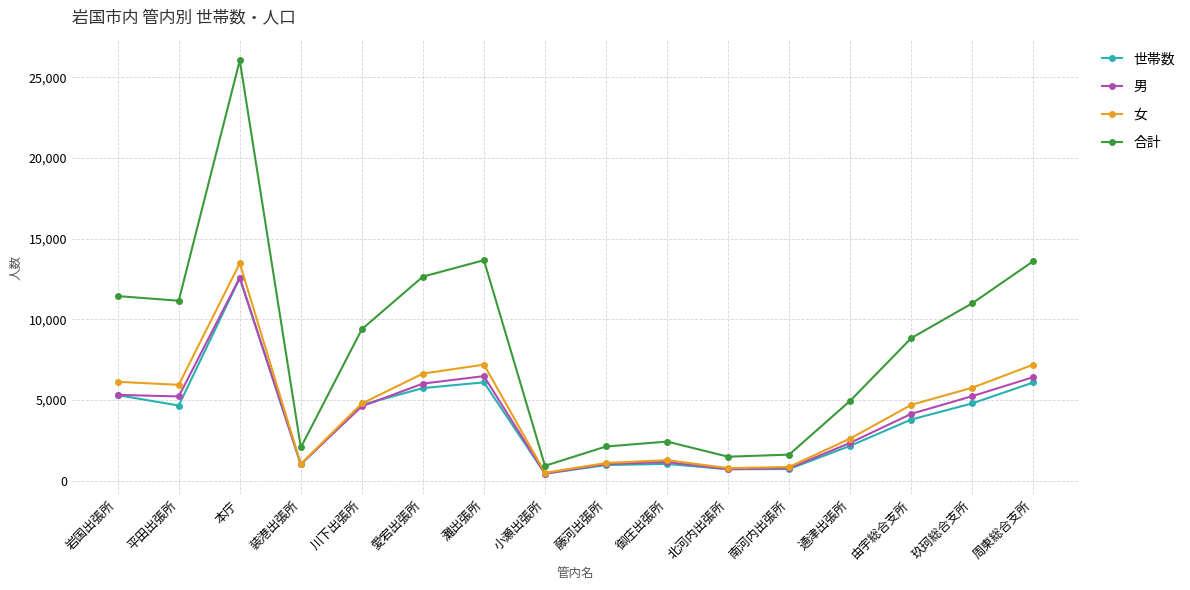

Where is the first local maximum for 合計?

本庁